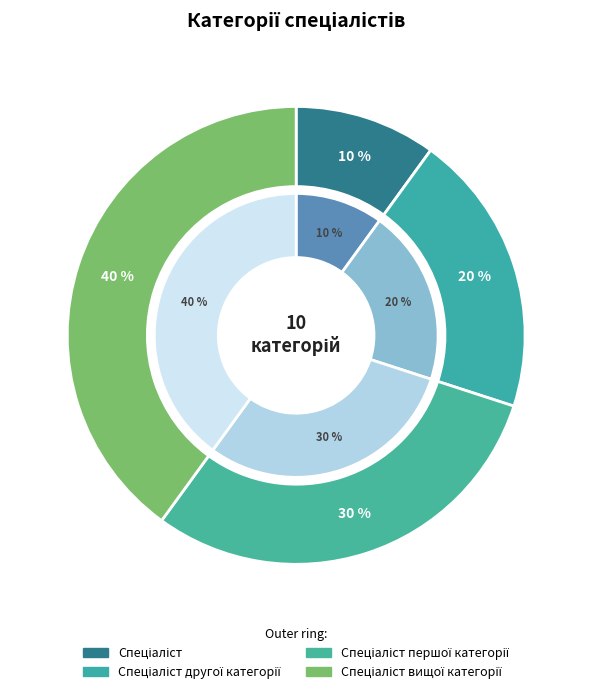

To the nearest percent, what is the difference between the largest and smallest slice percentages?

30%